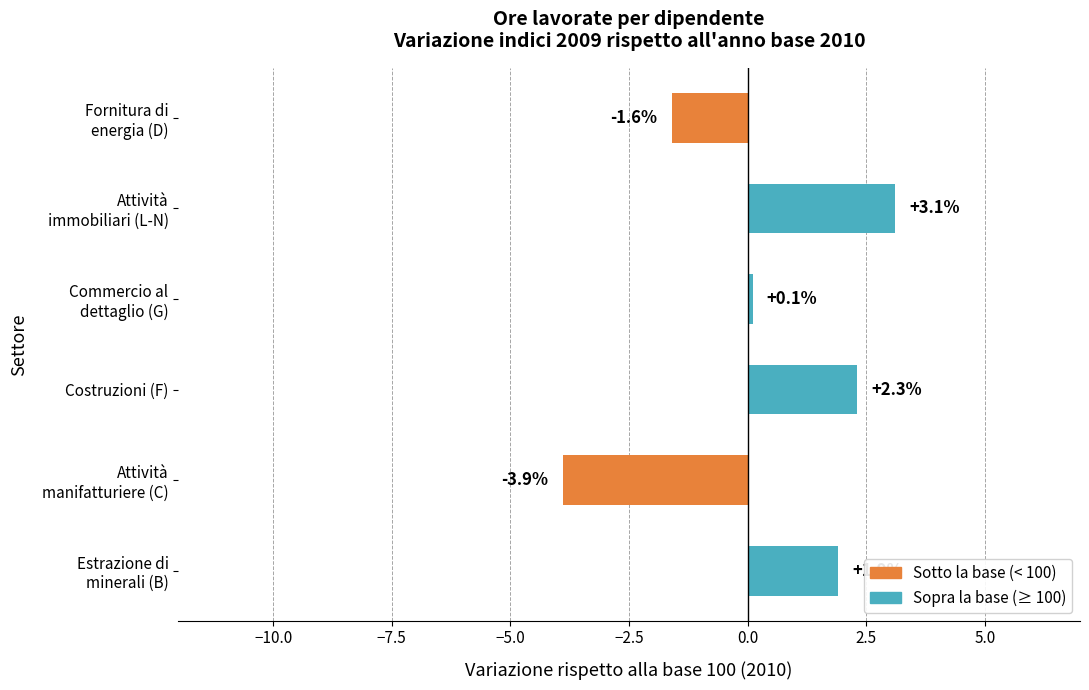

What is the greatest value displayed?

3.1